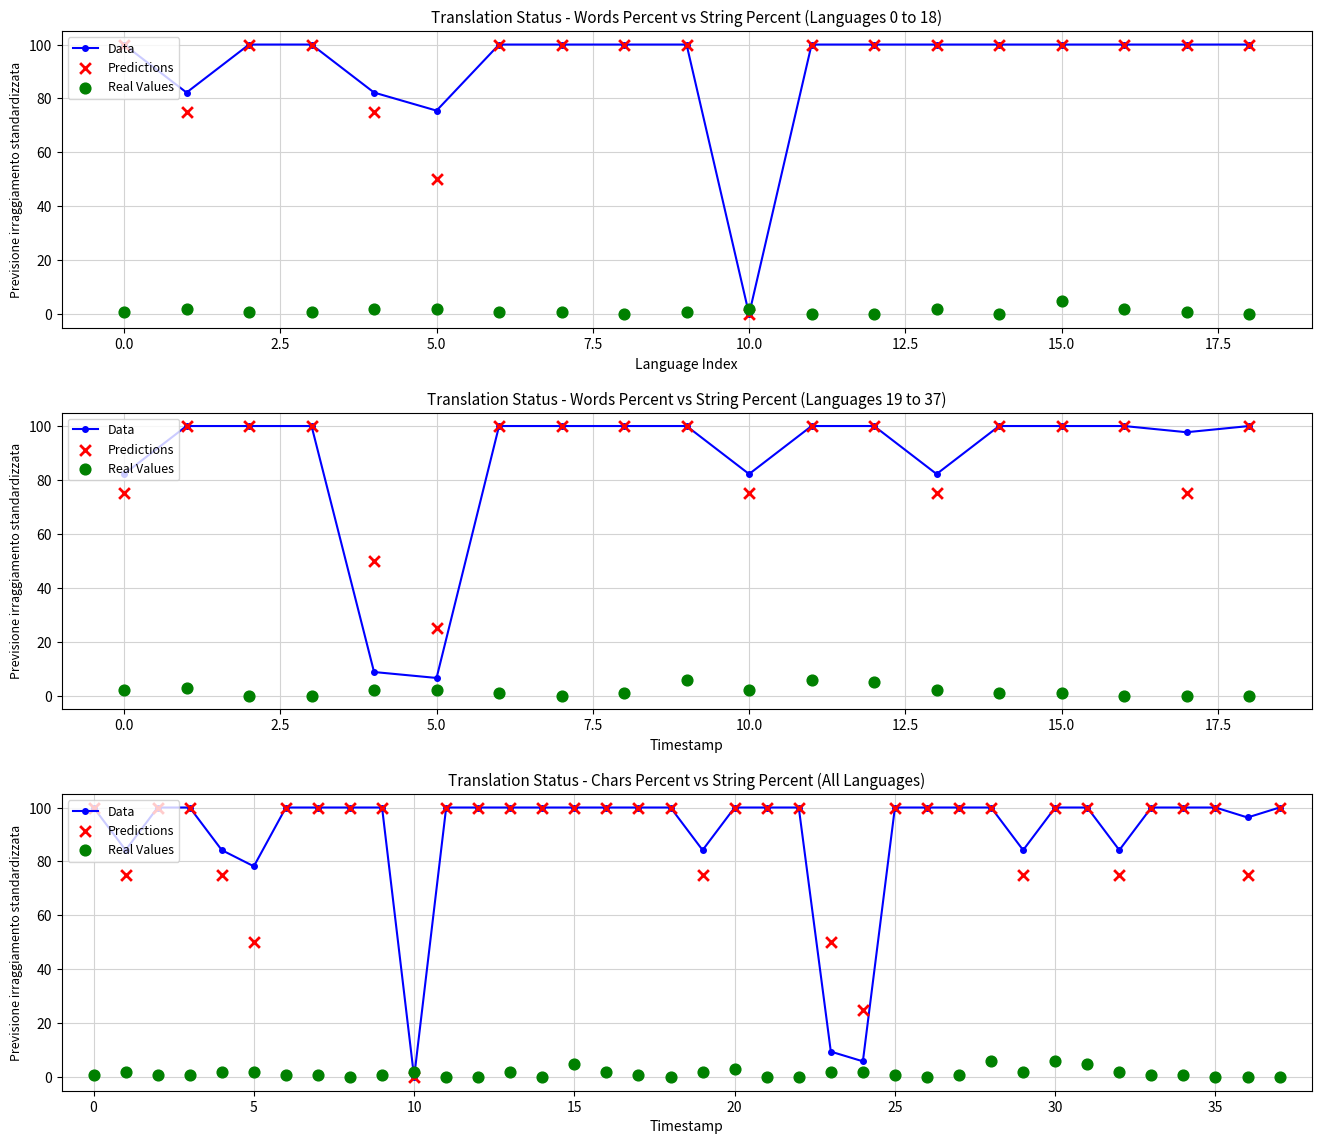

At which category is the sum across all series the highest?

28